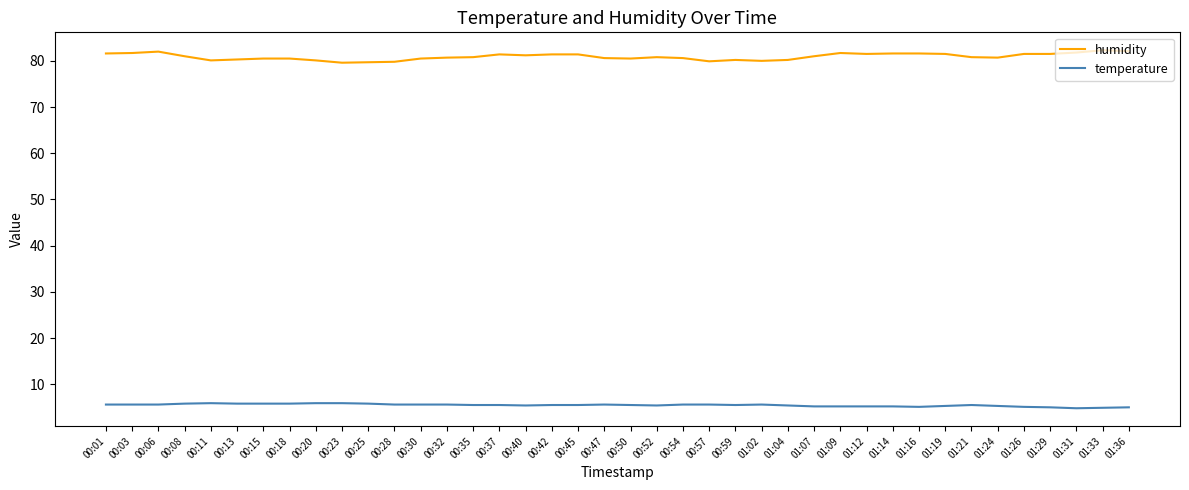

Which series has the largest total across all categories?

humidity